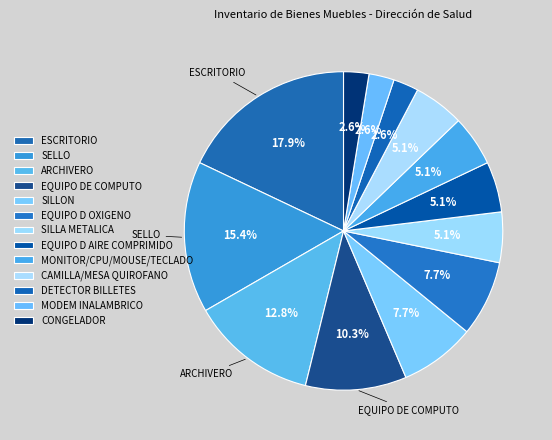

To the nearest percent, what percentage of the pie is MONITOR/CPU/MOUSE/TECLADO?

5%